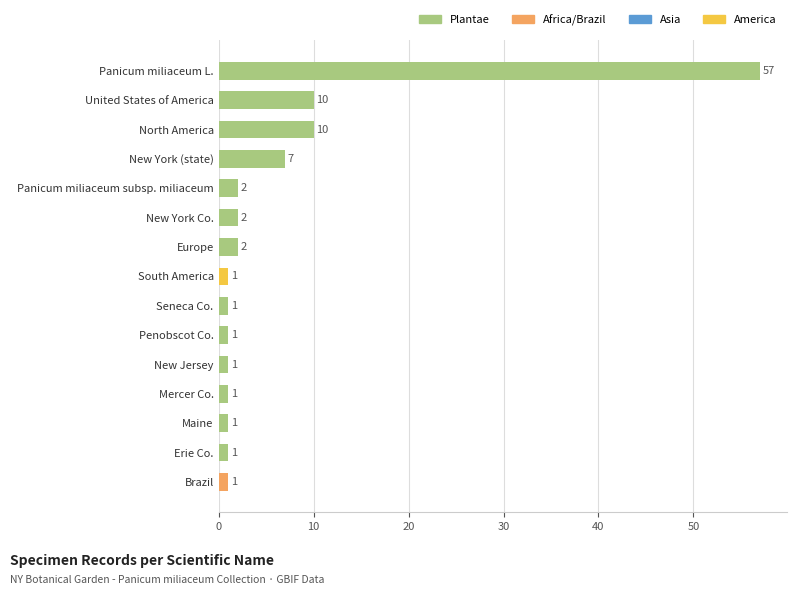

Reading bottom to top, extract all data points from this chart.

1	1	1	1	1	1	1	1	2	2	2	7	10	10	57